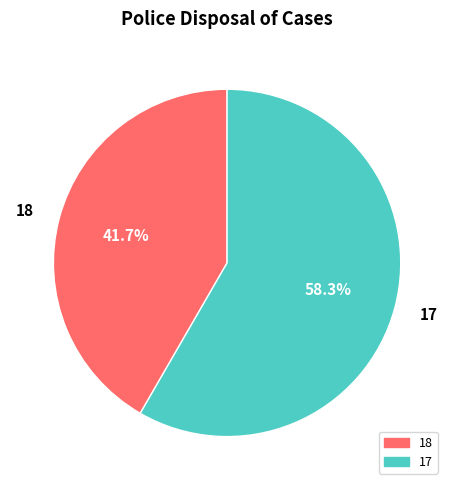

How many slices are in this pie chart?

2